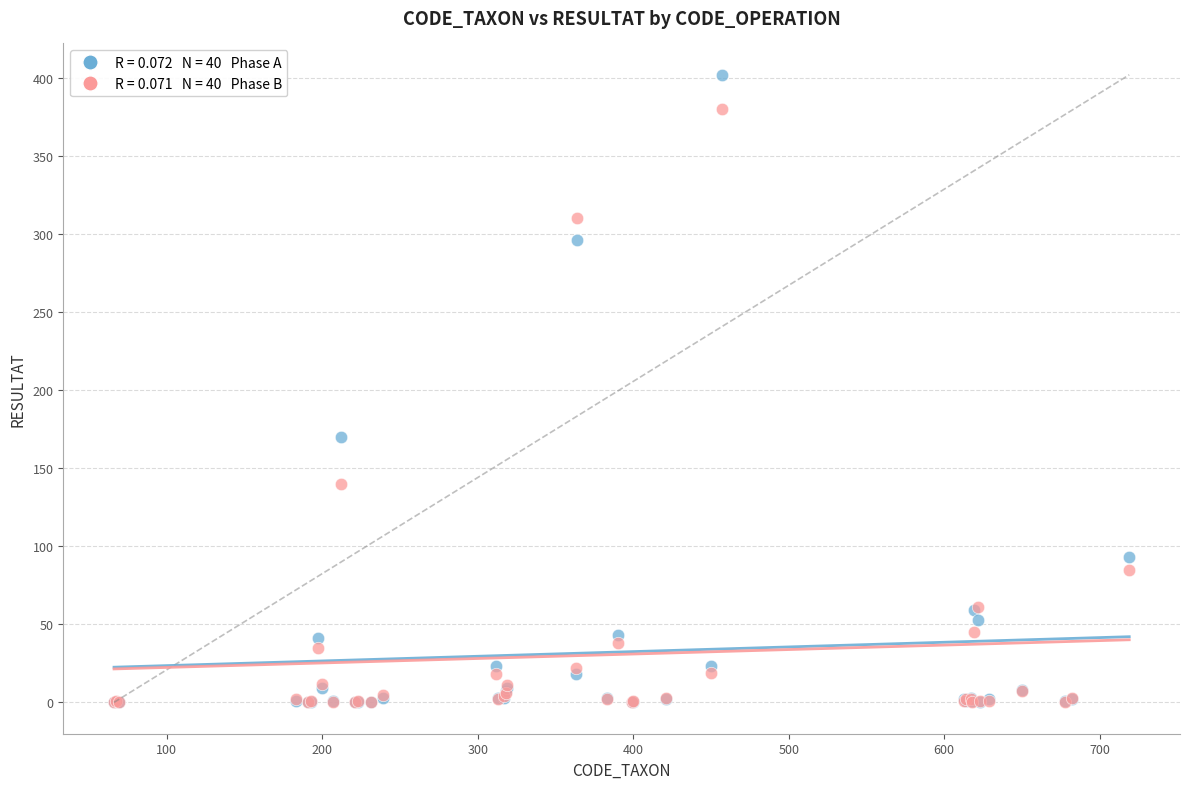

Across all series, what Y value is closest to 201?

170